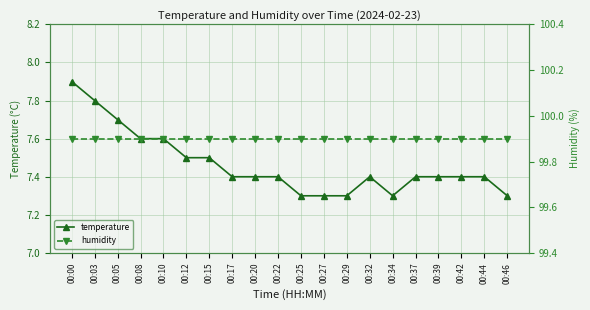

How many temperature values are between 7 and 8?

20